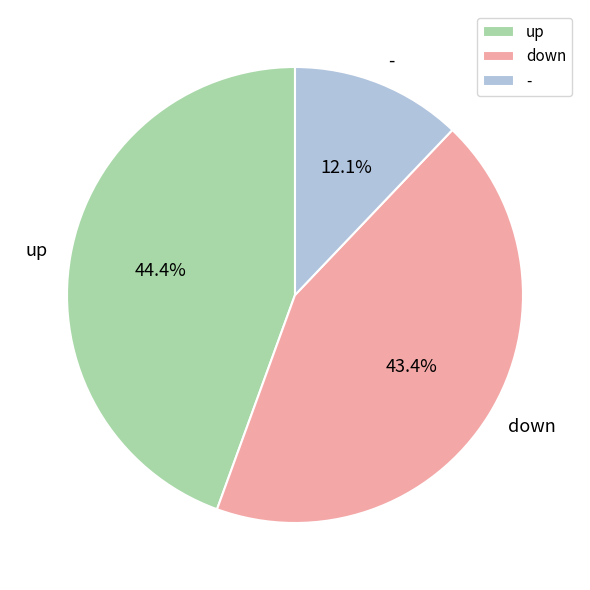

Which slice is the largest?

up